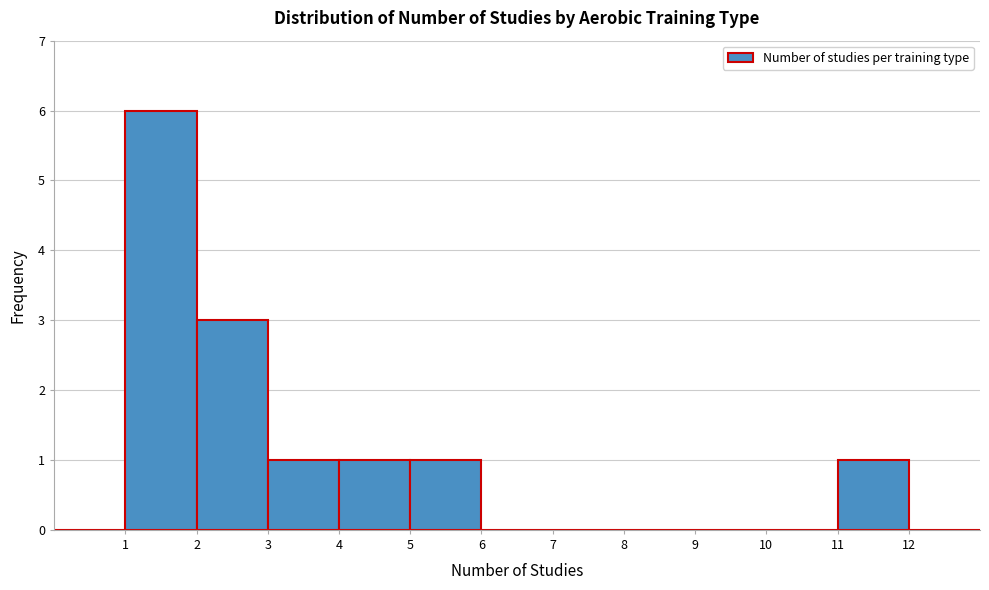

How tall is the bar that spans 5 to 6 on the x-axis? The values are not printed on the chart, so give them approximately, as read against the axis.

1